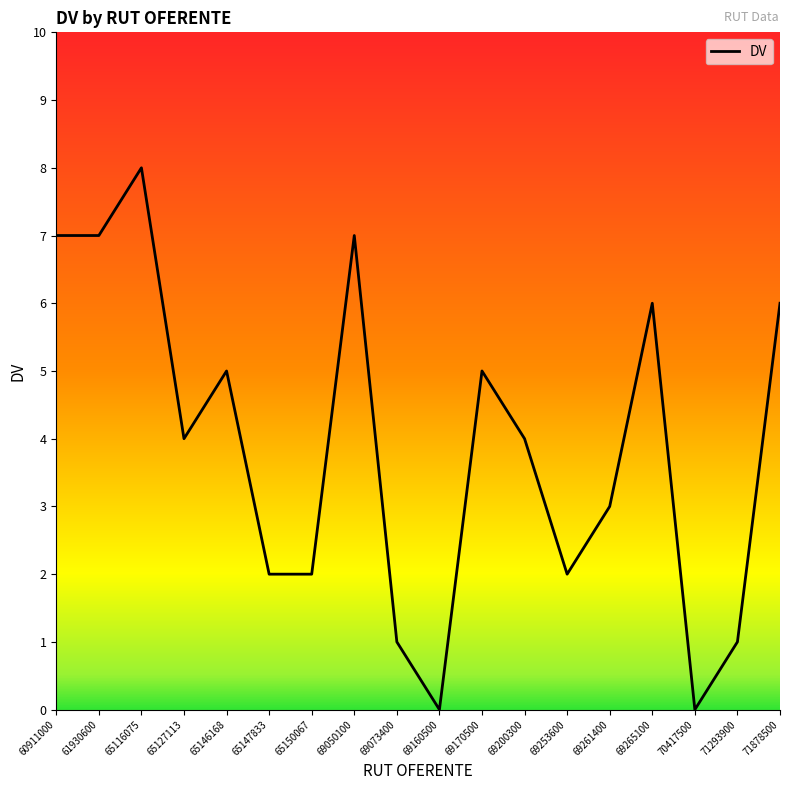

Where does the data first go above 4?

60911000